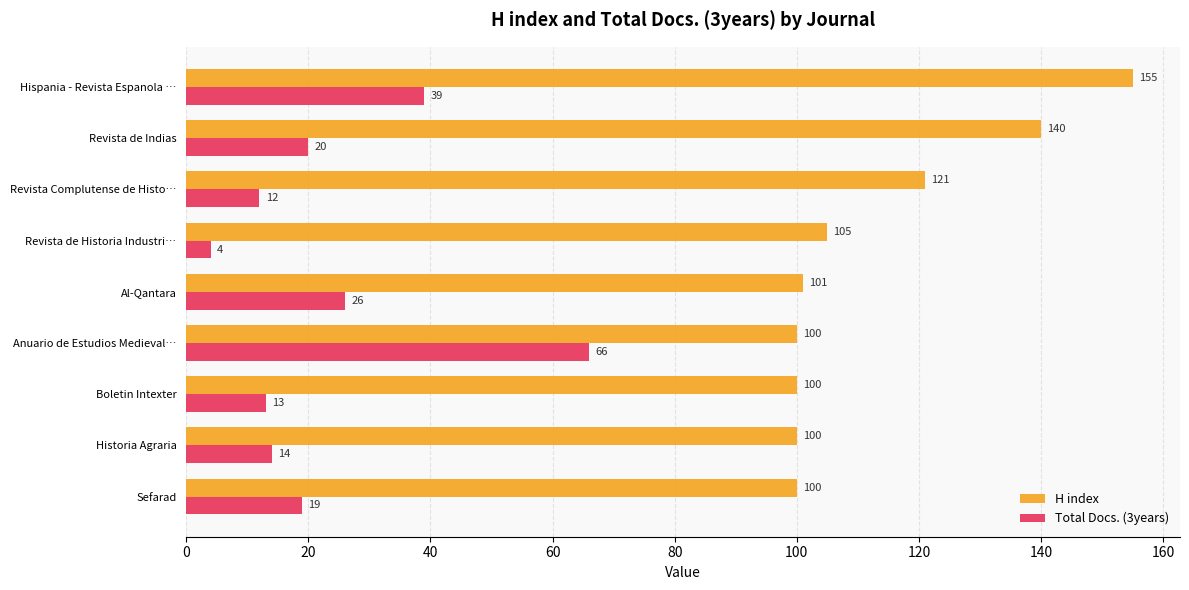

What is the difference between the second highest and minimum values in the Total Docs. (3years) series?

35